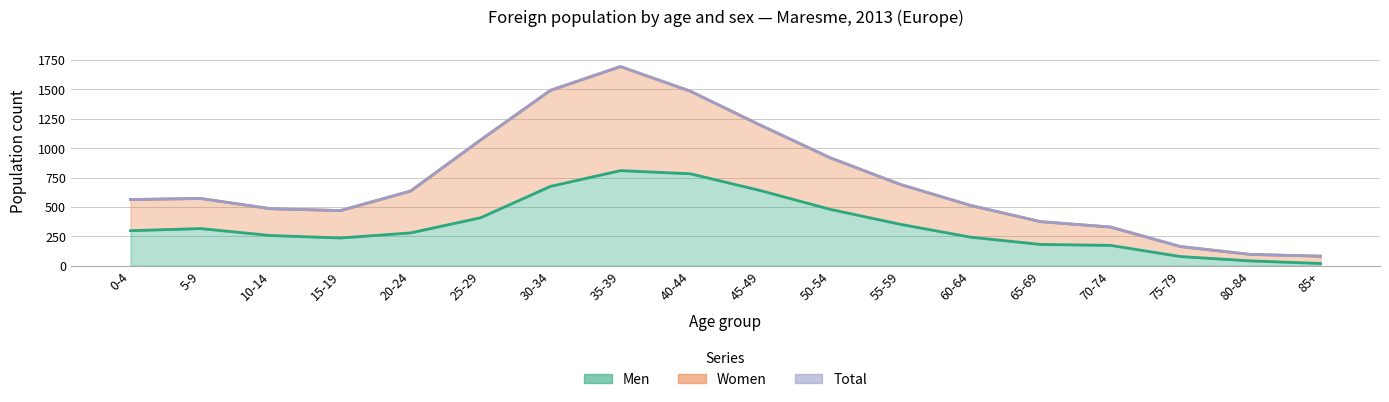

At how many categories does at least one series exceed 859?

6